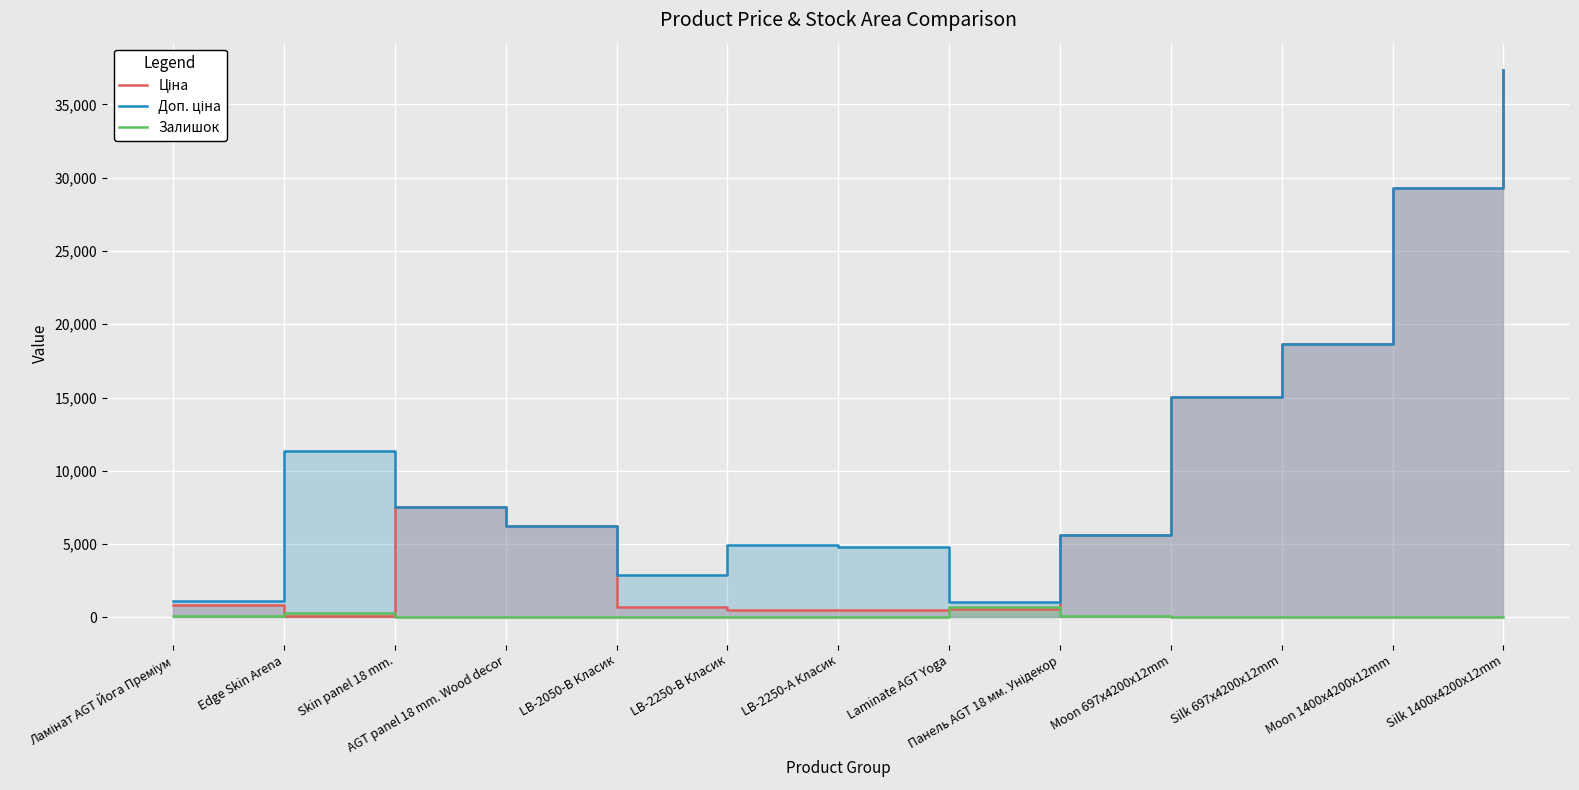

Rank the categories by Залишок value from lowest to highest.

LB-2250-В Класик, LB-2050-В Класик, Moon 697x4200x12mm, LB-2250-А Класик, Moon 1400x4200x12mm, Skin panel 18 mm., Silk 697x4200x12mm, Silk 1400x4200x12mm, AGT panel 18 mm. Wood decor, Панель AGT 18 мм. Унідекор, Ламінат AGT Йога Преміум, Edge Skin Arena, Laminate AGT Yoga